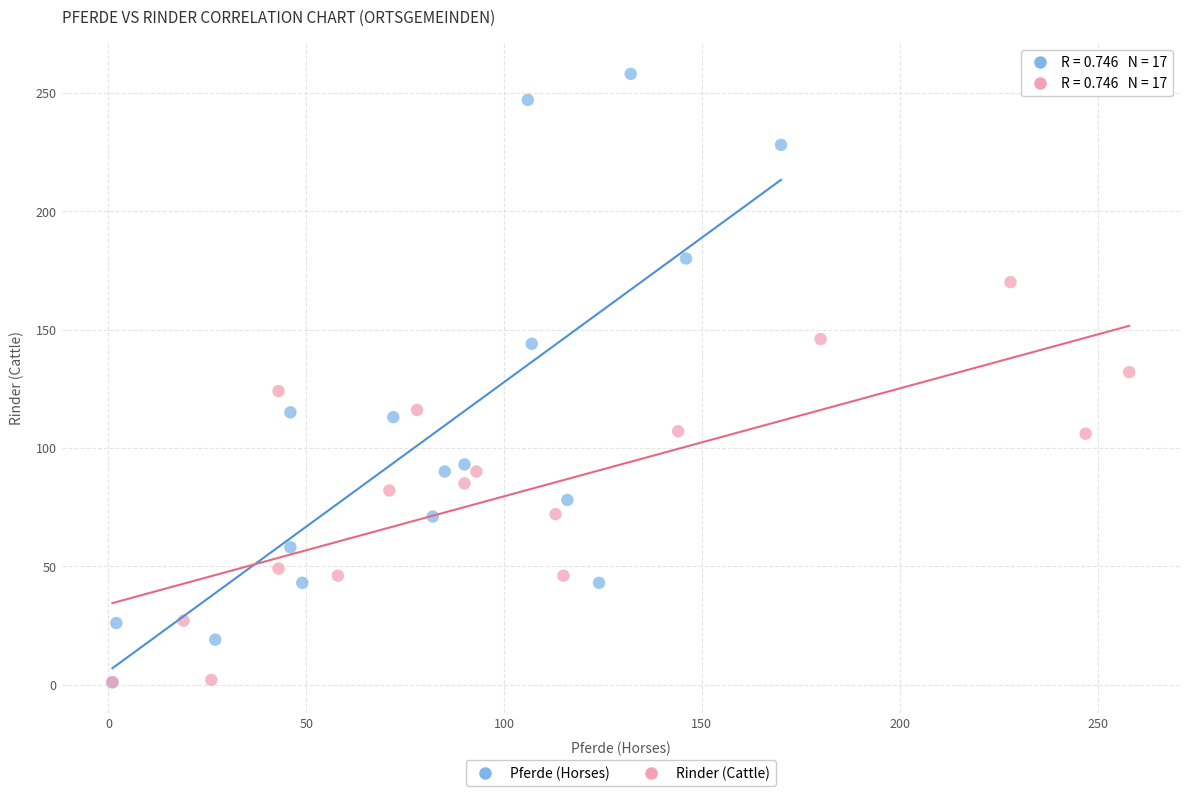

Which series reaches the maximum Y coordinate?

Pferde (Horses)